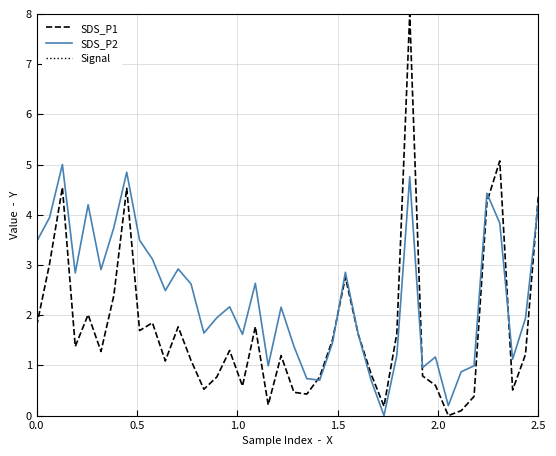

How many series are shown in this chart?

3